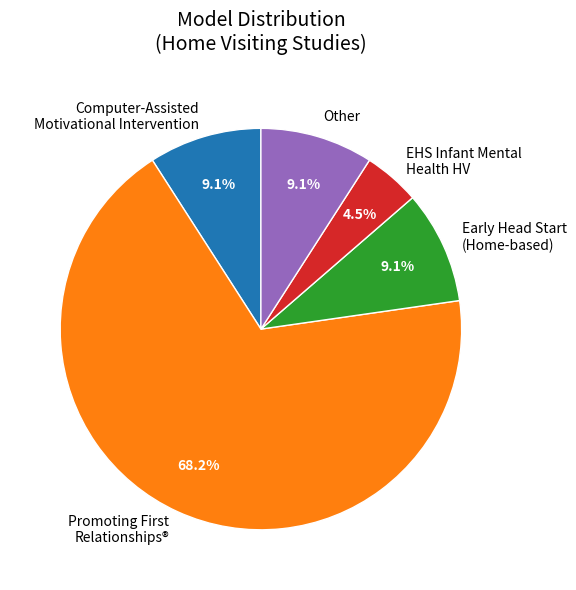

Is it true that Other is 9% of the pie?

True